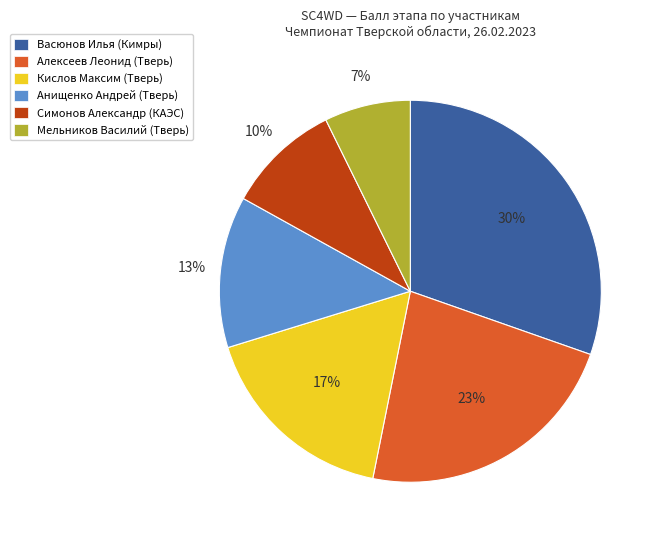

Rank the categories by value from lowest to highest.

Мельников Василий (Тверь), Симонов Александр (КАЭС), Анищенко Андрей (Тверь), Кислов Максим (Тверь), Алексеев Леонид (Тверь), Васюнов Илья (Кимры)